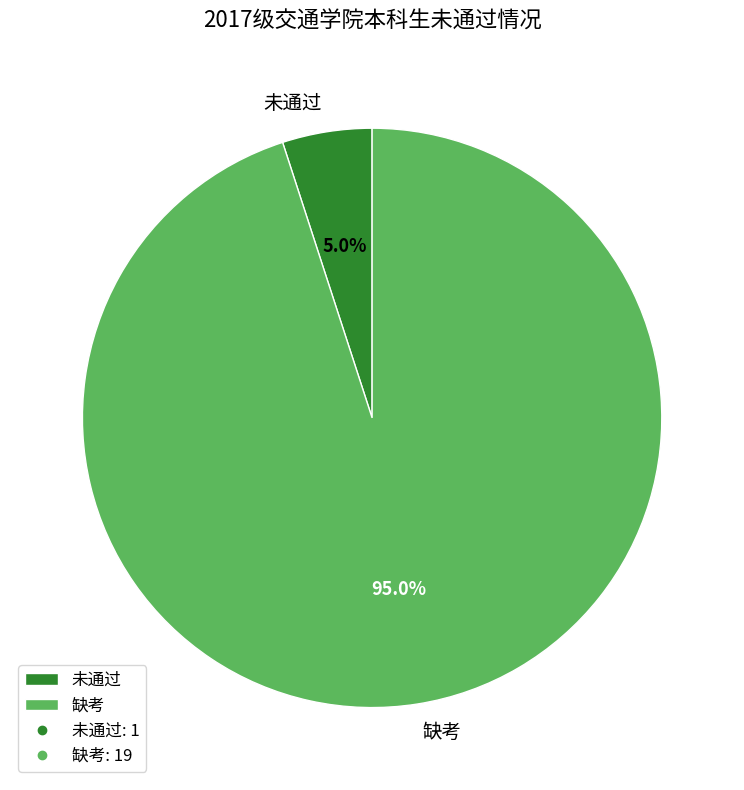

Which category has the biggest portion of the pie?

缺考